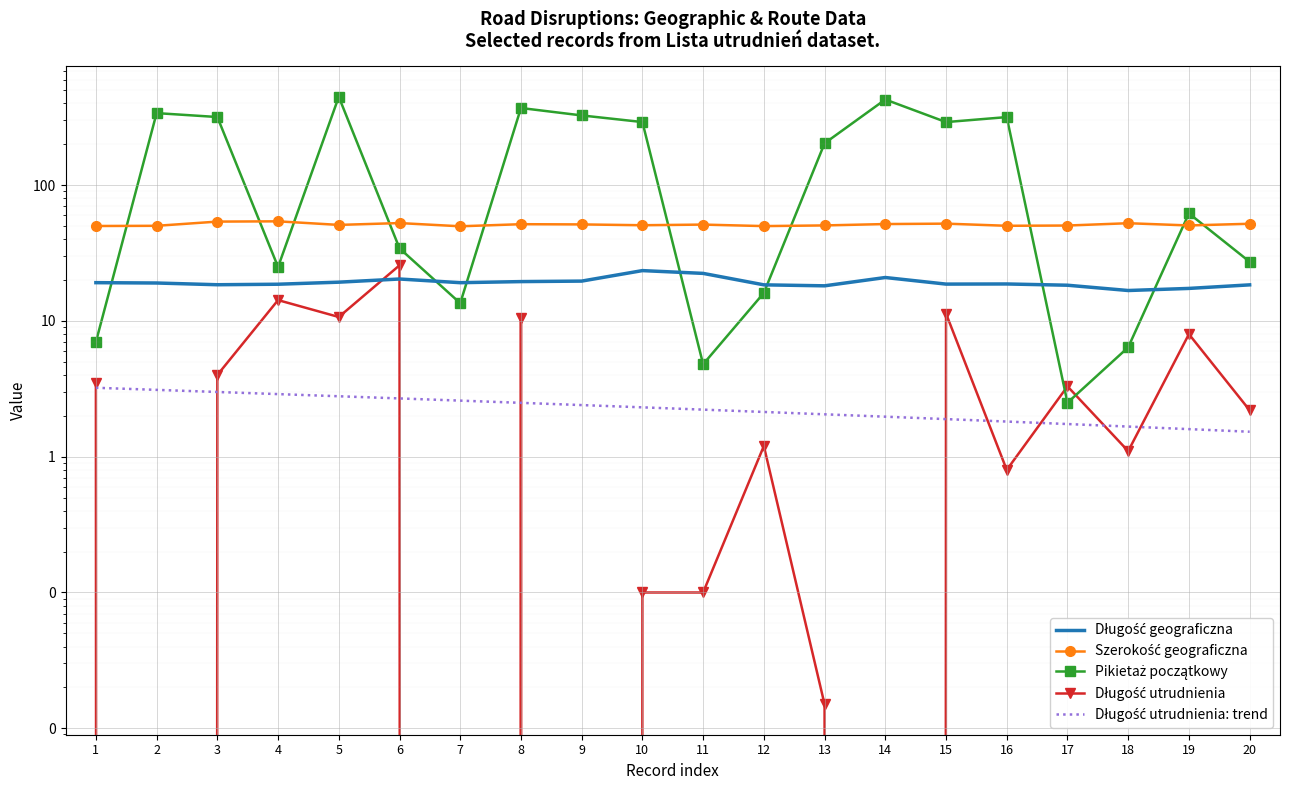

True or false: Długość utrudnienia has a value of 11.3 at 15.

True